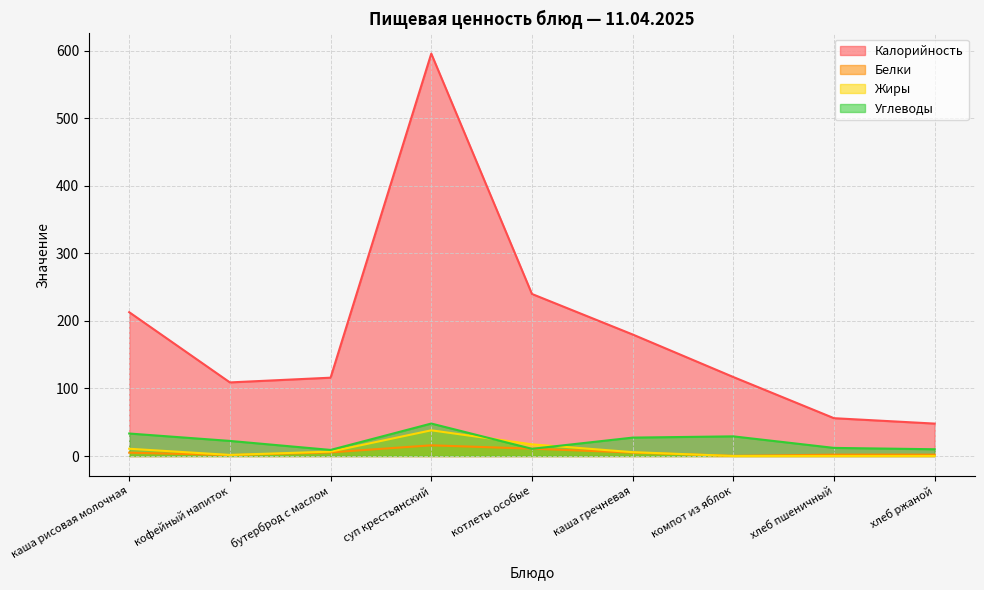

What is the difference between the second highest and second lowest values in the Жиры series?

17.3